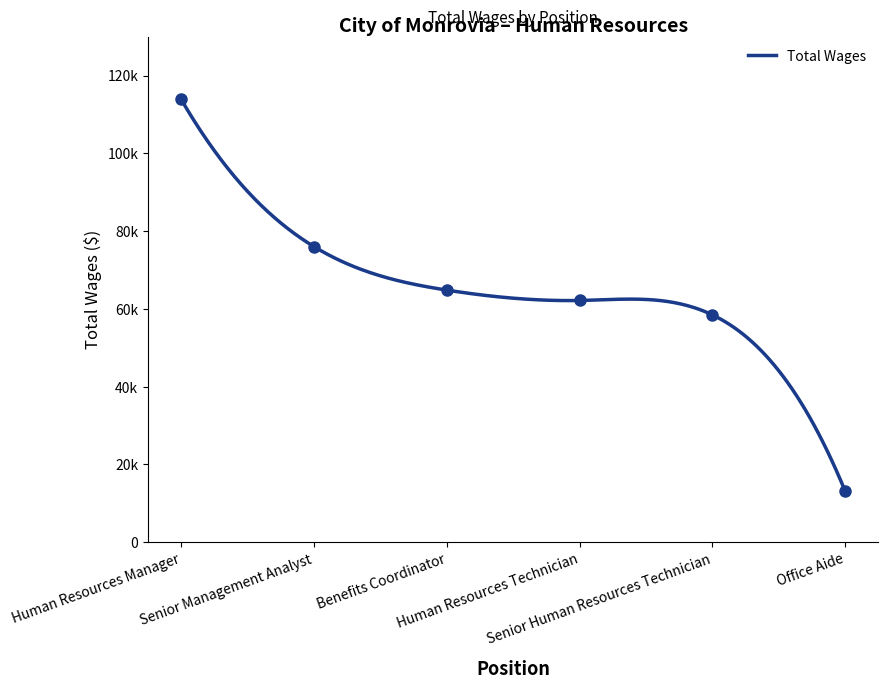

Approximately how many times larger is the value at Senior Management Analyst compared to Senior Human Resources Technician?

1.3